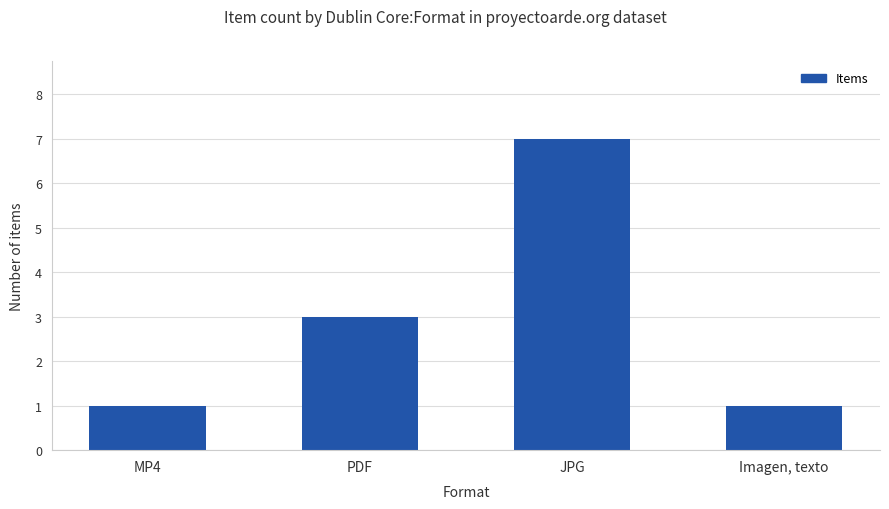

The value at Imagen, texto is 1. True or false?

True